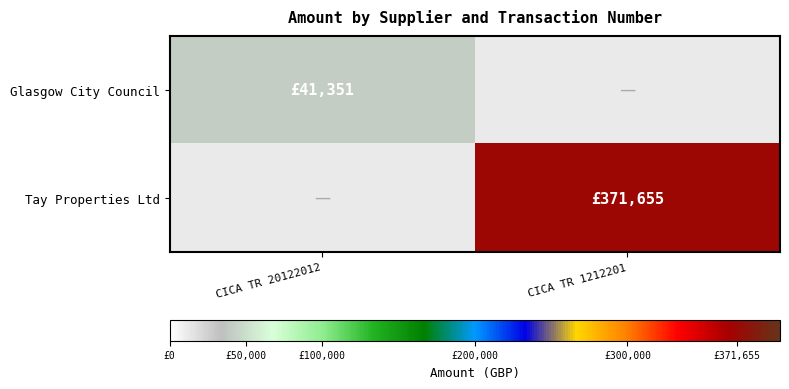

Which series has the largest total across all categories?

Tay Properties Ltd